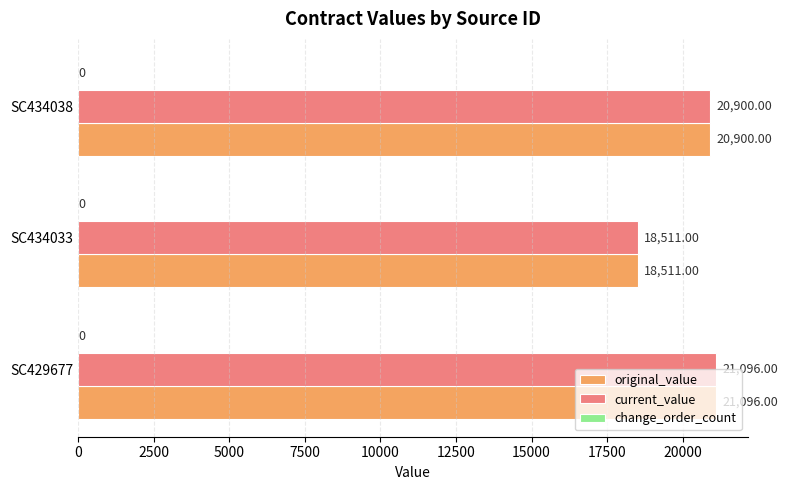

What is the total value across all series at SC429677?

42192